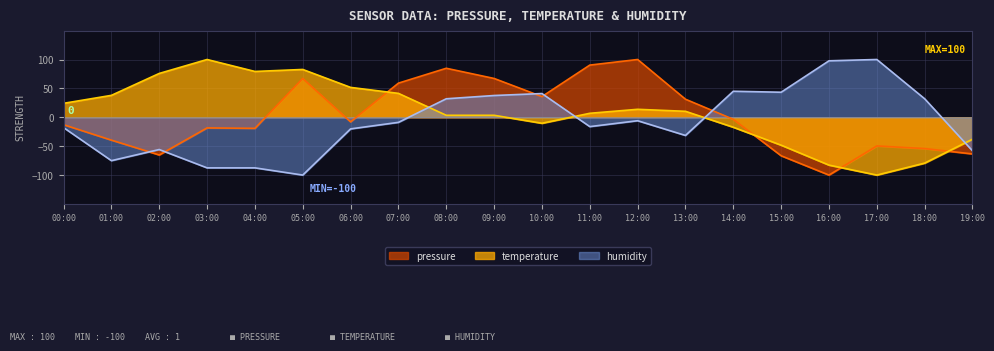

Does the chart have visible grid lines?

Yes